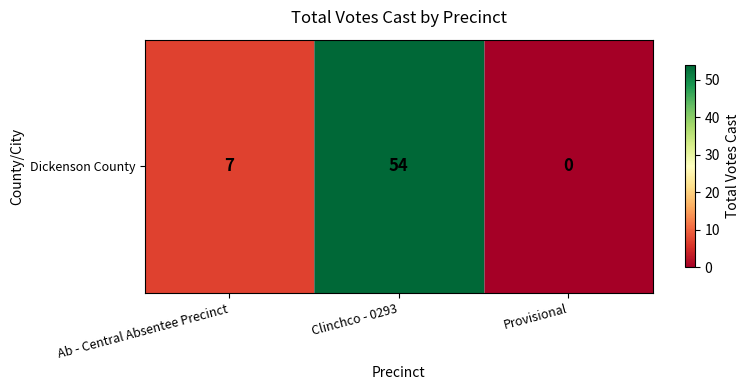

Which category has the highest value across all series?

Clinchco - 0293